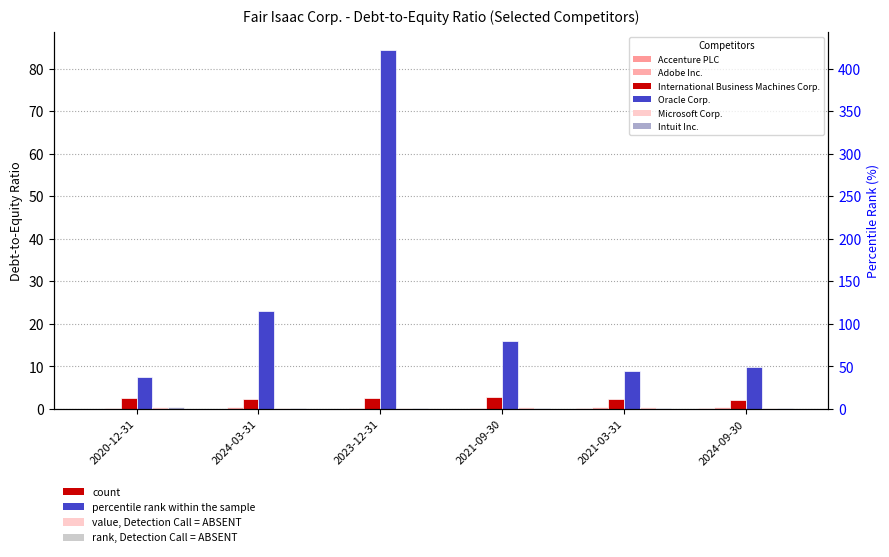

Rank the categories by International Business Machines Corp. value from lowest to highest.

2024-09-30, 2024-03-31, 2021-03-31, 2023-12-31, 2020-12-31, 2021-09-30